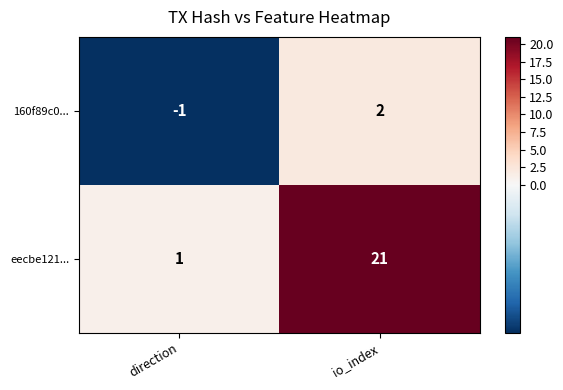

Between direction and io_index, which series saw the biggest shift?

eecbe121...